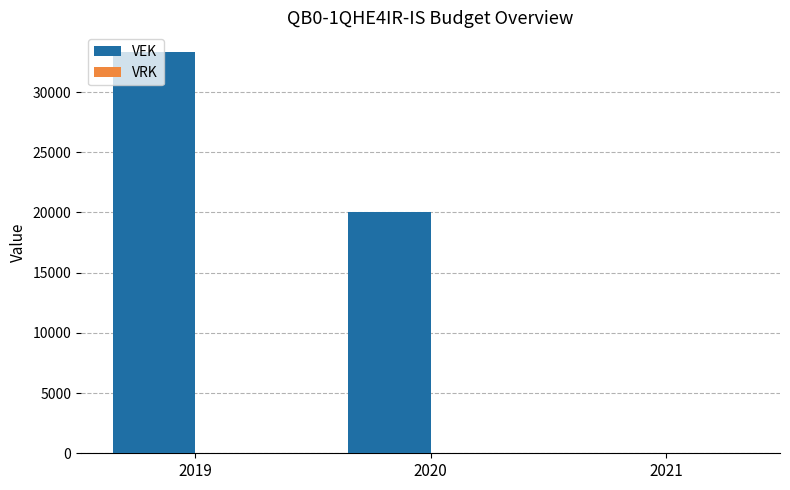

At which category does the chart reach its peak across all series?

2019